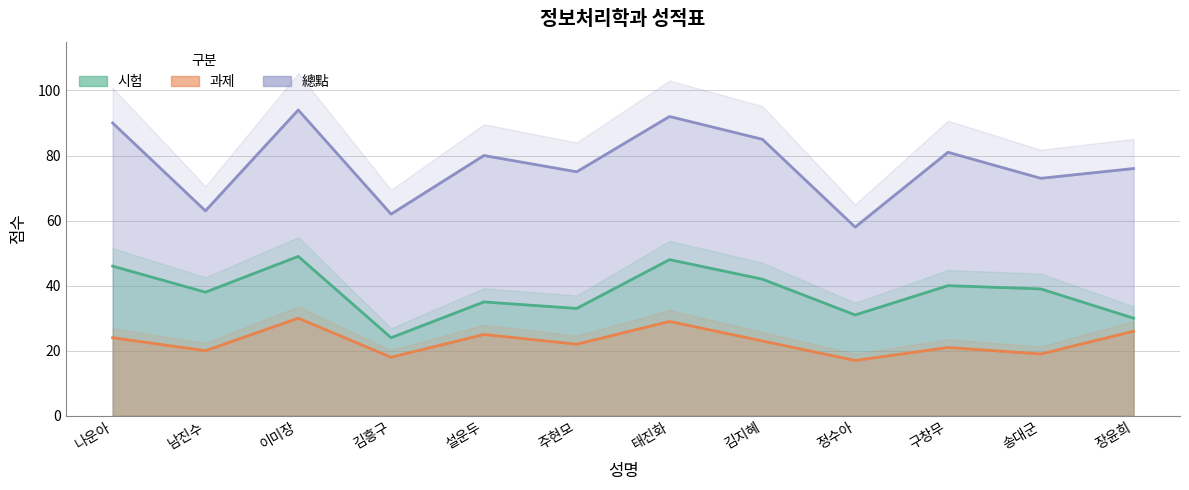

Reading left to right, what are all the values shown in this chart?

시험: 나운아=46	남진수=38	이미장=49	김흥구=24	설운두=35	주현모=33	태진화=48	김지혜=42	정수아=31	구창무=40	송대군=39	장윤희=30
과제: 나운아=24	남진수=20	이미장=30	김흥구=18	설운두=25	주현모=22	태진화=29	김지혜=23	정수아=17	구창무=21	송대군=19	장윤희=26
總點: 나운아=90	남진수=63	이미장=94	김흥구=62	설운두=80	주현모=75	태진화=92	김지혜=85	정수아=58	구창무=81	송대군=73	장윤희=76